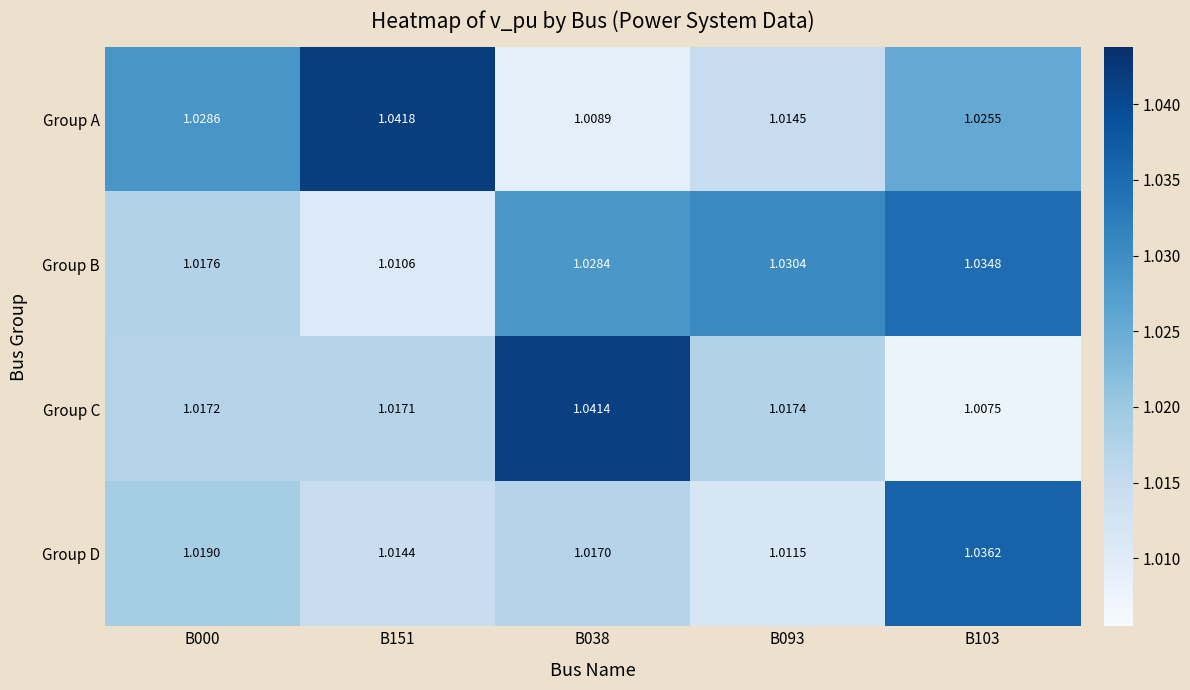

Which series has the largest range (max minus min)?

Group C